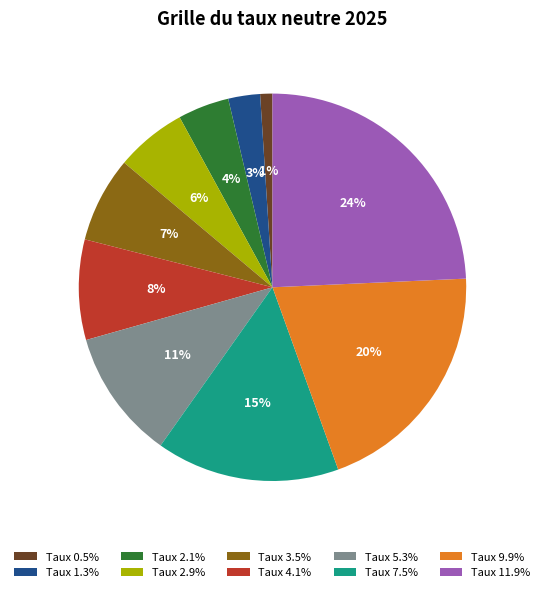

How many segments does this pie chart have?

10